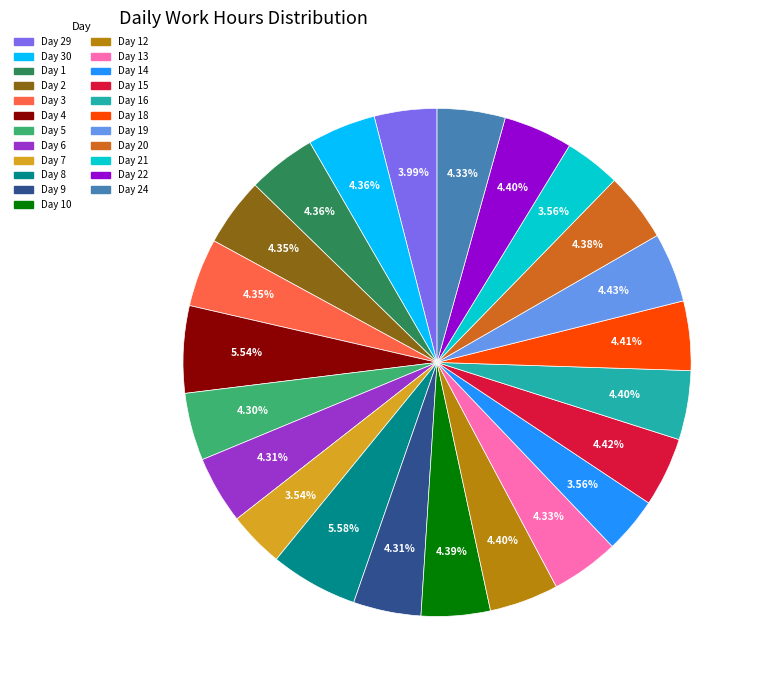

What percentage is the Day 14 slice, to the nearest percent?

4%